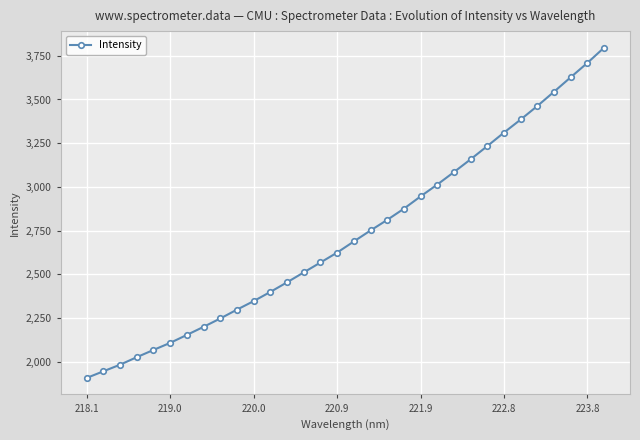

What is the value of the 15th point from the left?

2567.4